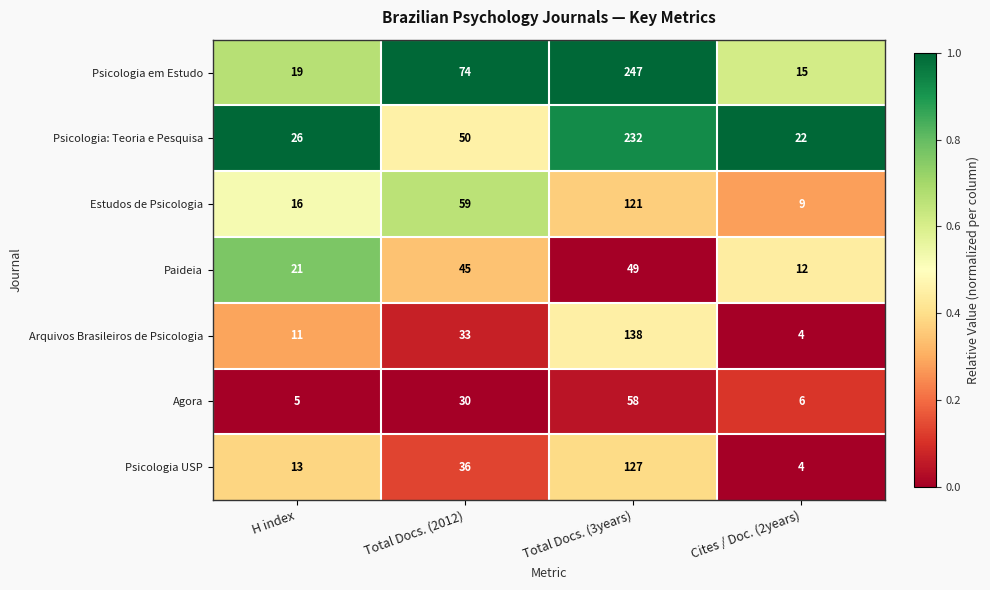

Reading right to left, what are all the values shown in this chart?

Psicologia em Estudo: 15	247	74	19
Psicologia: Teoria e Pesquisa: 22	232	50	26
Estudos de Psicologia: 9	121	59	16
Paideia: 12	49	45	21
Arquivos Brasileiros de Psicologia: 4	138	33	11
Agora: 6	58	30	5
Psicologia USP: 4	127	36	13